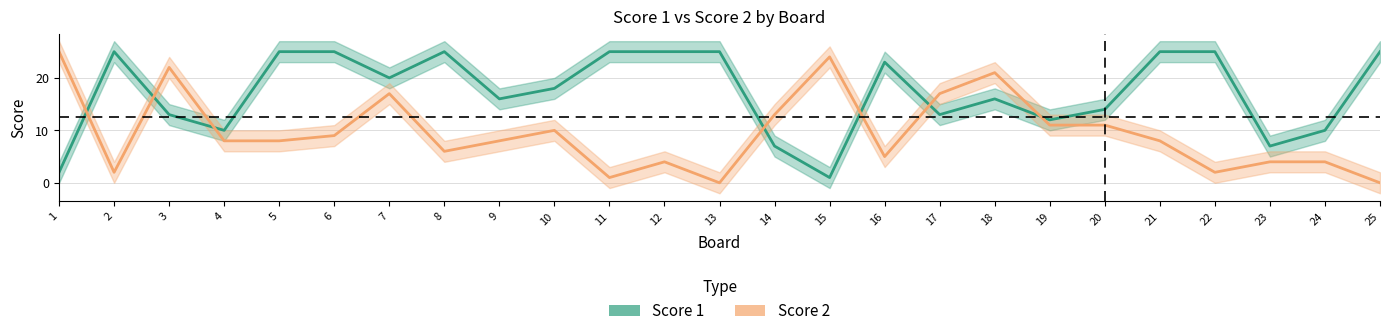

What is the sum of all Score 2 values?

240